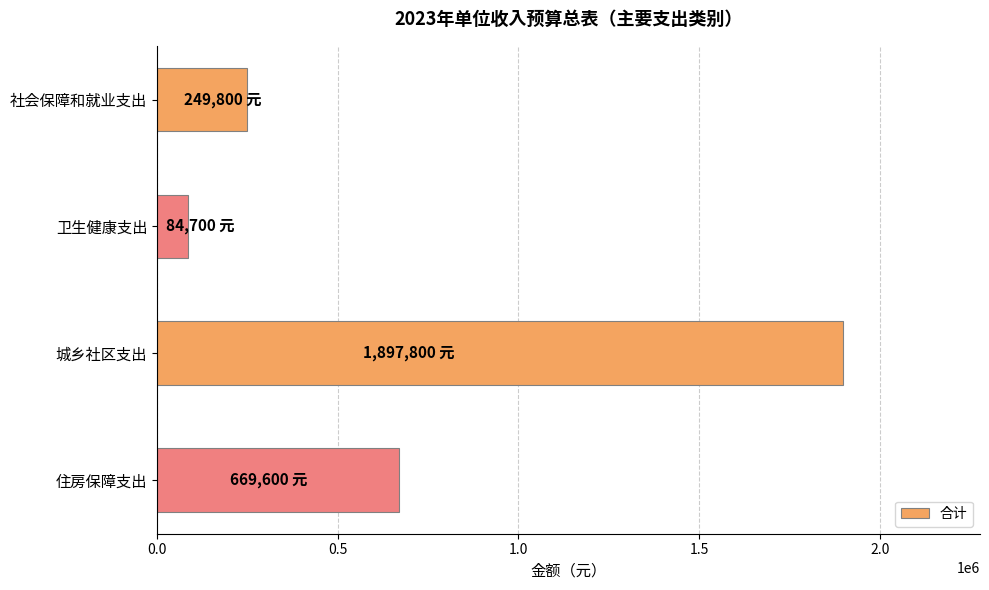

Which category has the lowest value across all series?

卫生健康支出